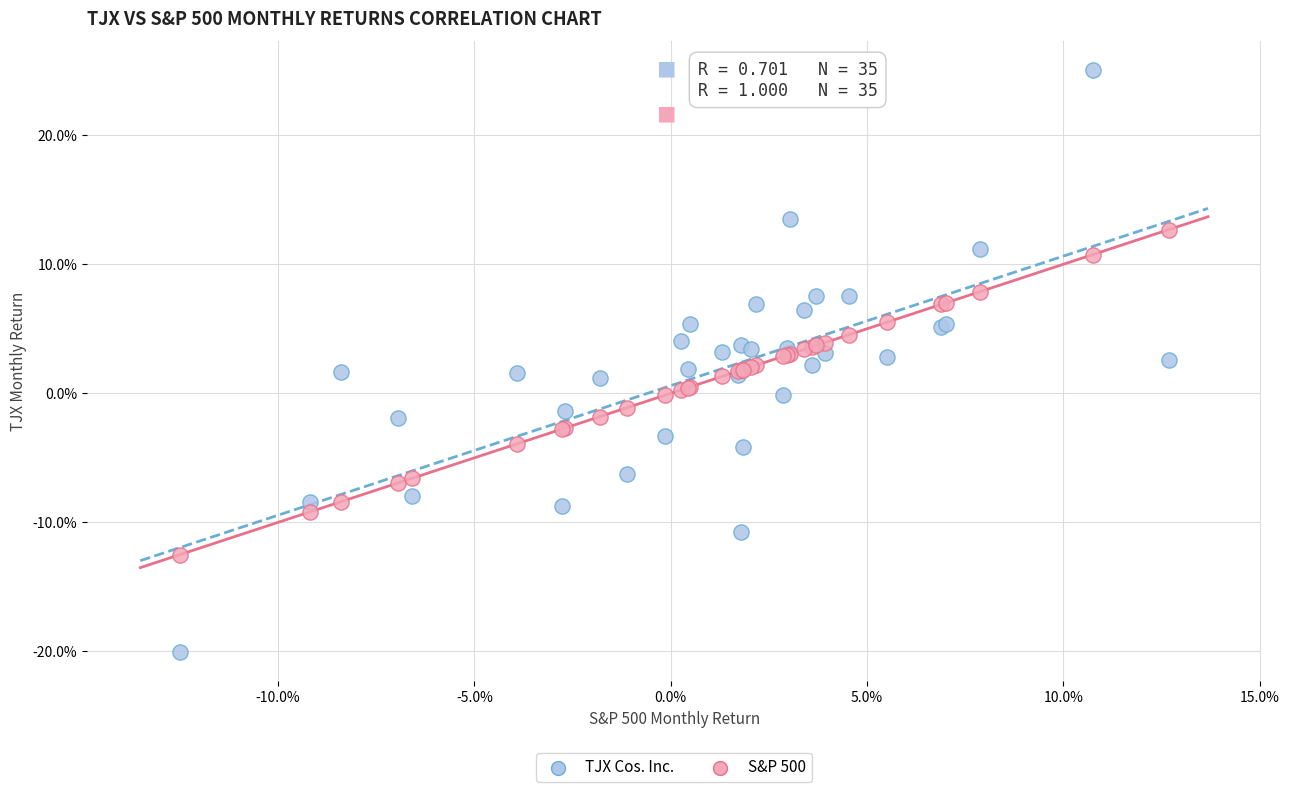

What are all the series names shown in the legend?

TJX Cos. Inc., S&P 500